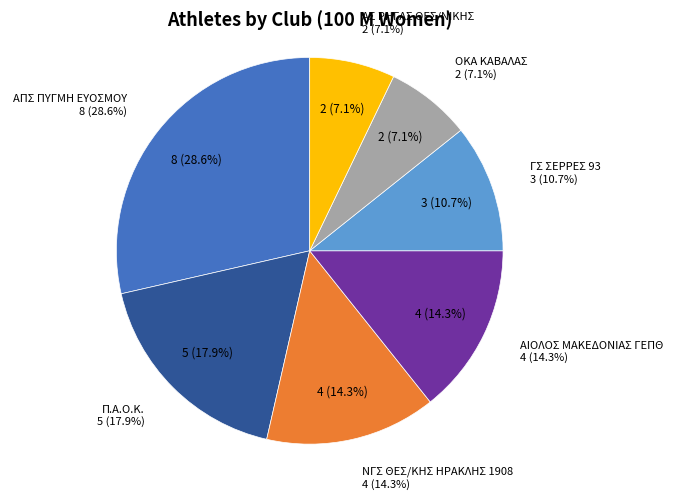

How many segments does this pie chart have?

7